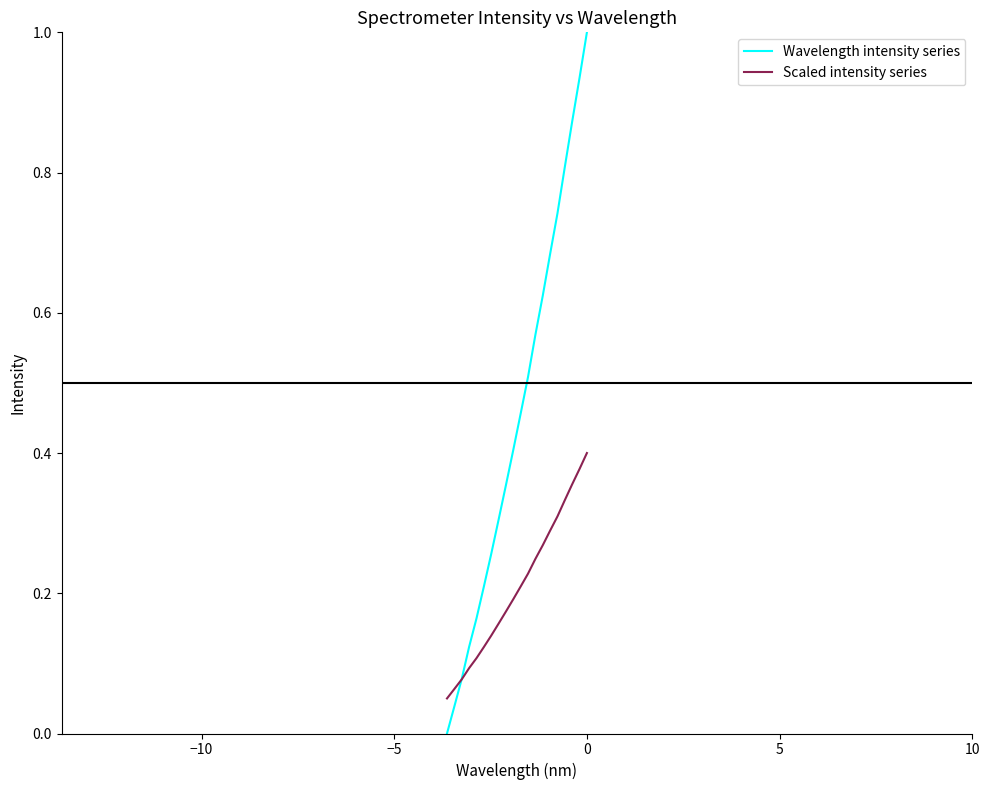

Does the chart display data point markers on the line(s)?

No